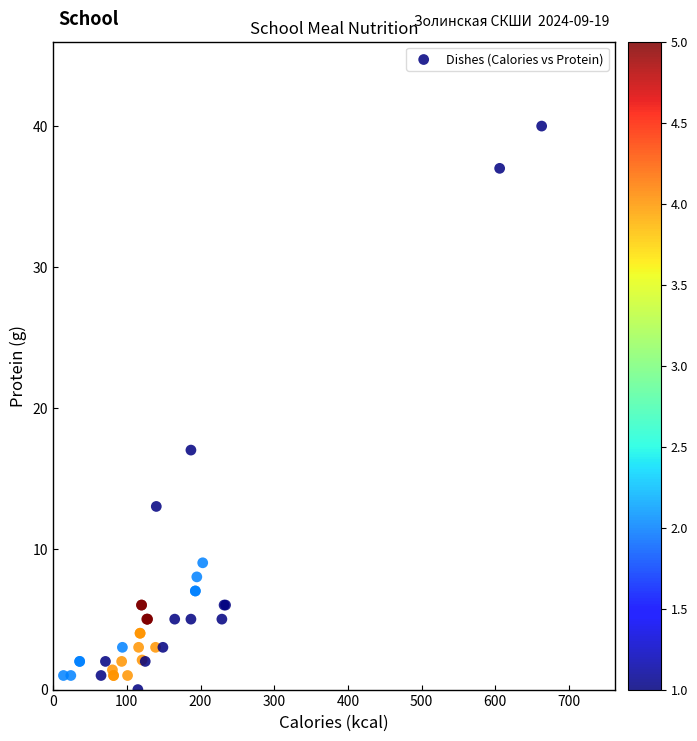

What Y value in the scatter plot is closest to 20?

17.0